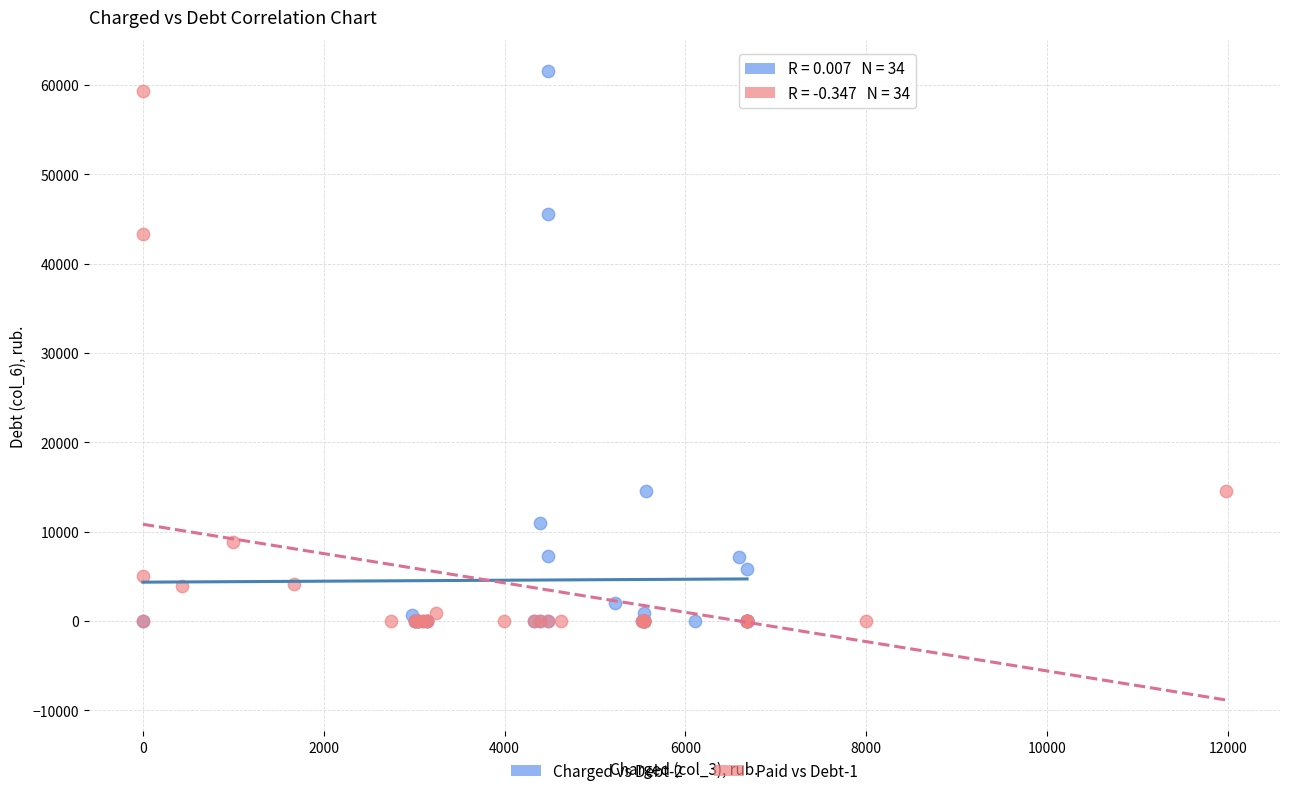

What are all the series names shown in the legend?

Charged vs Debt-2, Paid vs Debt-1